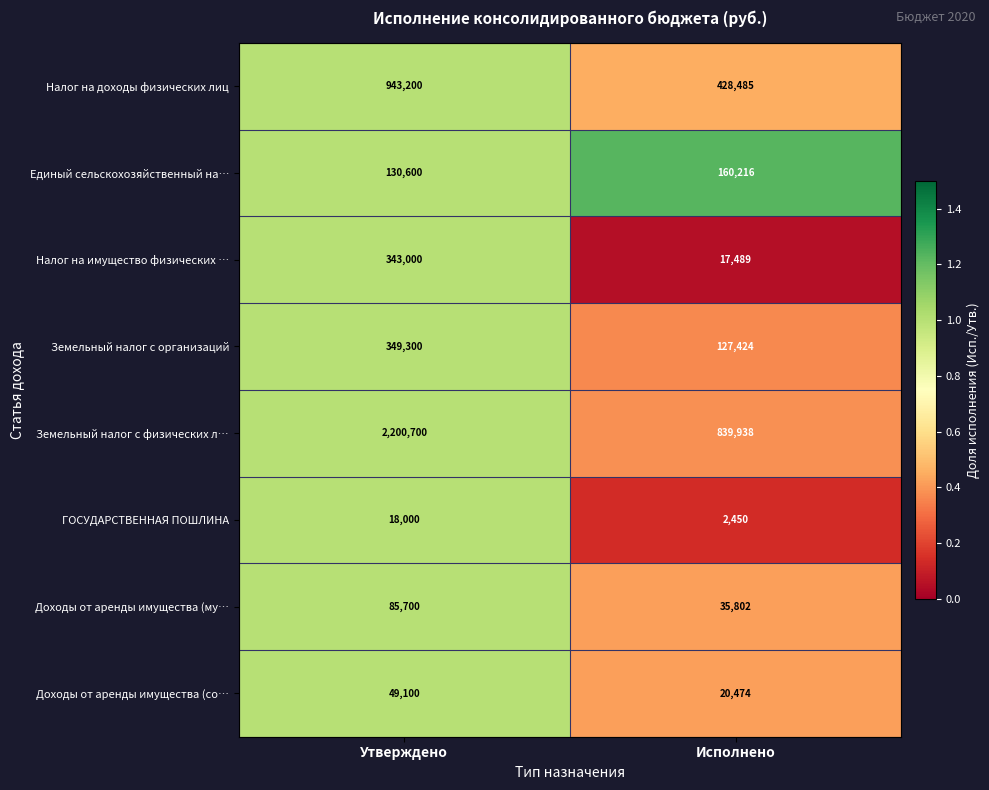

Reading left to right, what are all the values shown in this chart?

Налог на доходы физических лиц: 943200	428485
Единый сельскохозяйственный на…: 130600	160216
Налог на имущество физических …: 343000	17489
Земельный налог с организаций: 349300	127424
Земельный налог с физических л…: 2200700	839938
ГОСУДАРСТВЕННАЯ ПОШЛИНА: 18000	2450
Доходы от аренды имущества (му…: 85700	35802
Доходы от аренды имущества (со…: 49100	20474